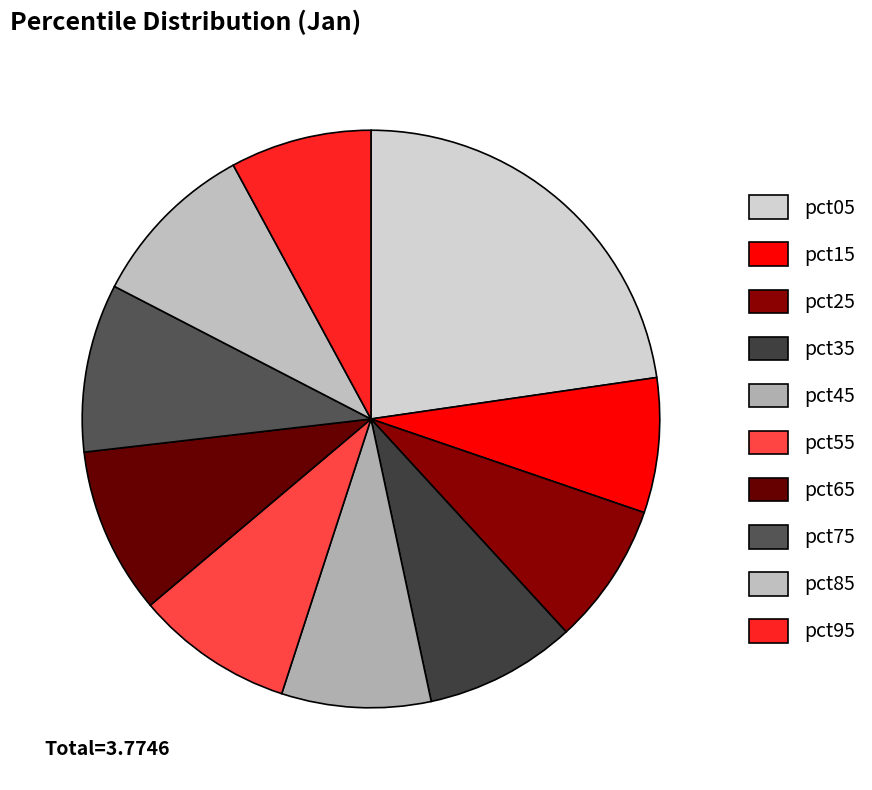

Which category has the biggest portion of the pie?

pct05